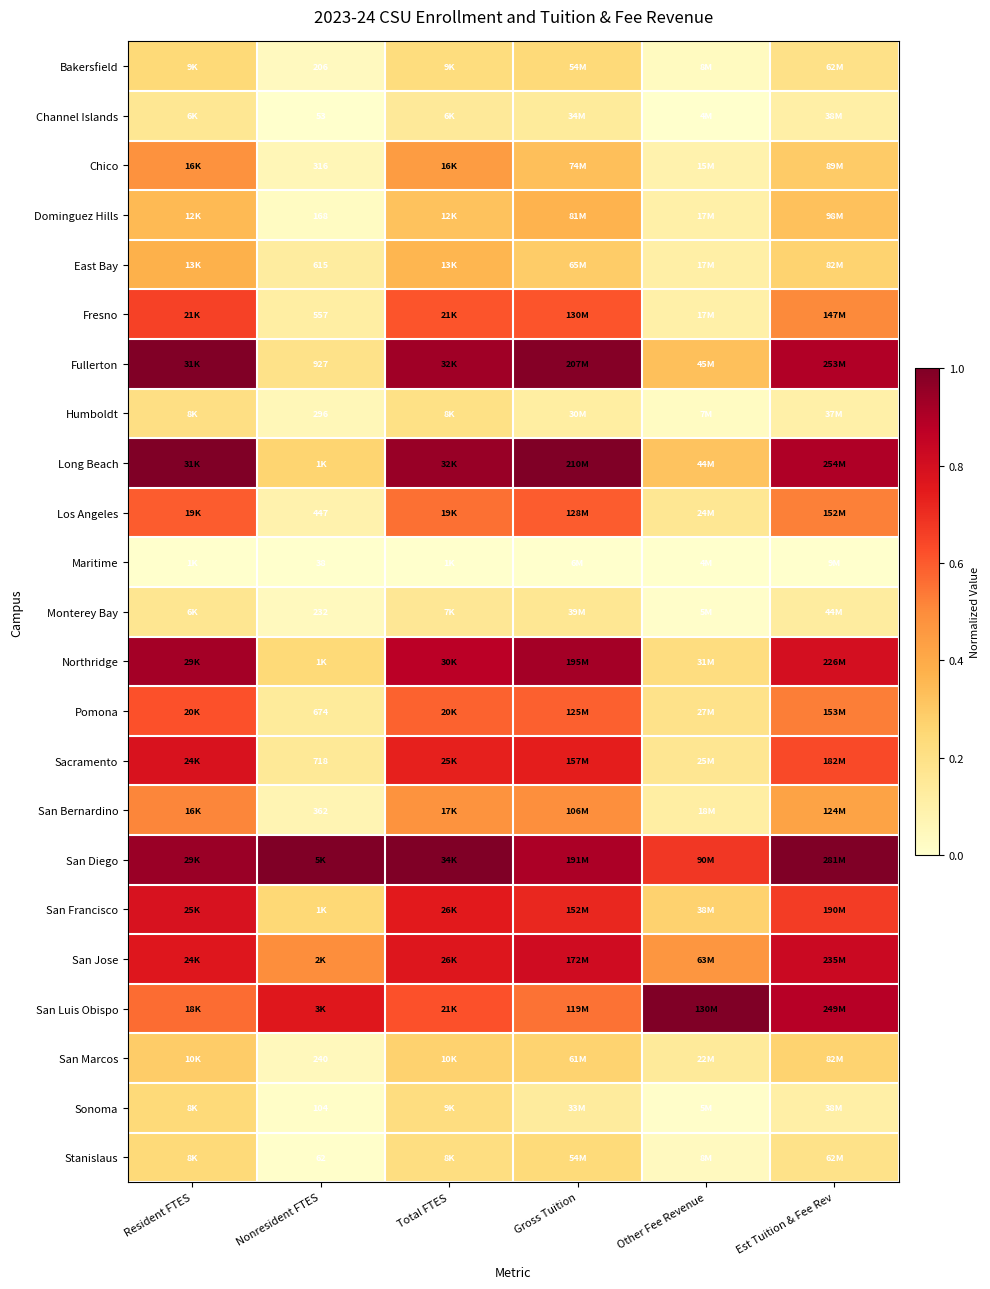

What is the maximum value shown in the chart?

1.0